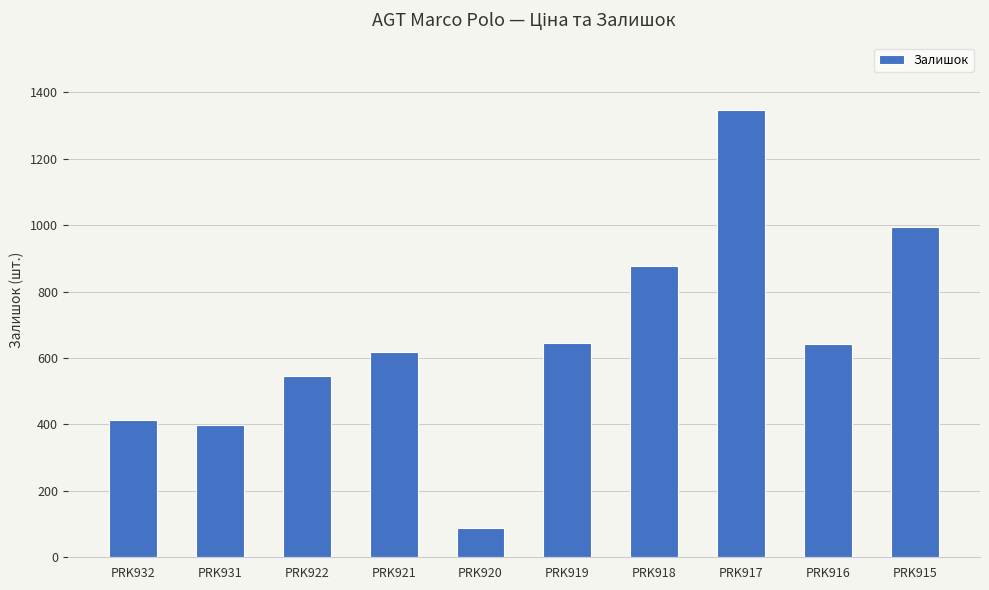

The value at PRK915 is 381. True or false?

False